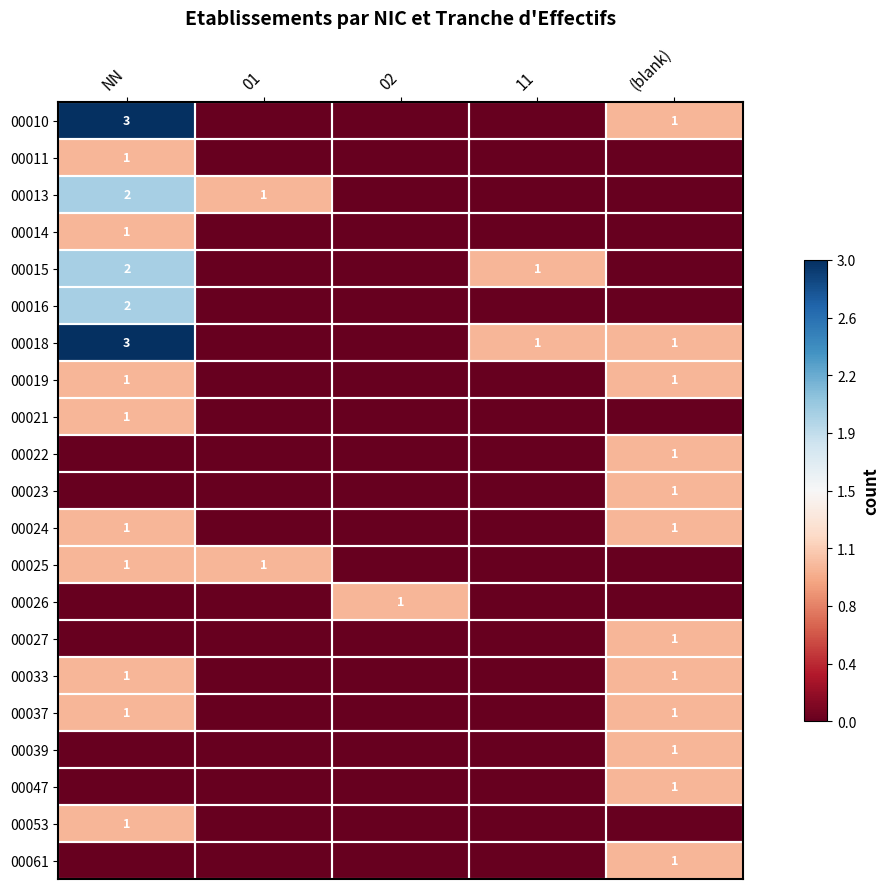

At which category is the sum across all series the highest?

NN